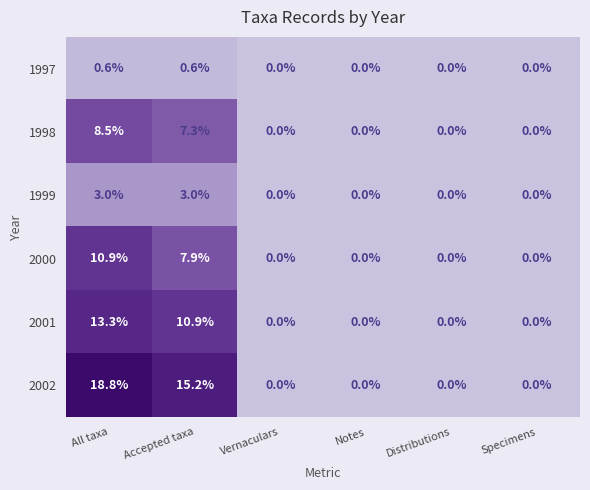

Which series has the largest range (max minus min)?

2002